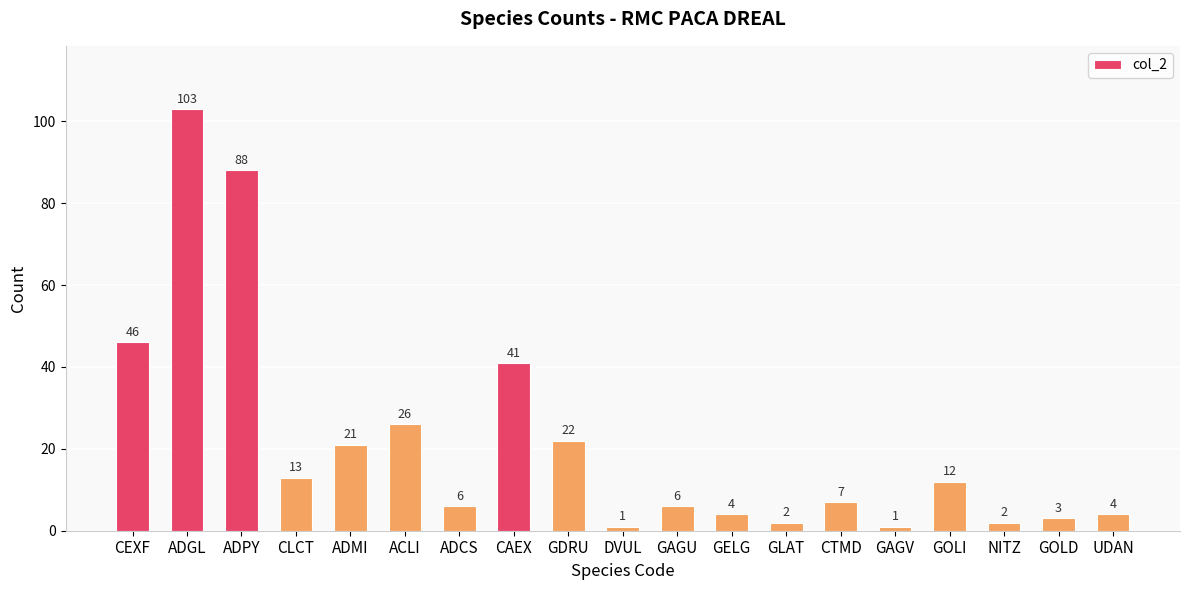

What value does the data have at GAGU, to the nearest 5?

5